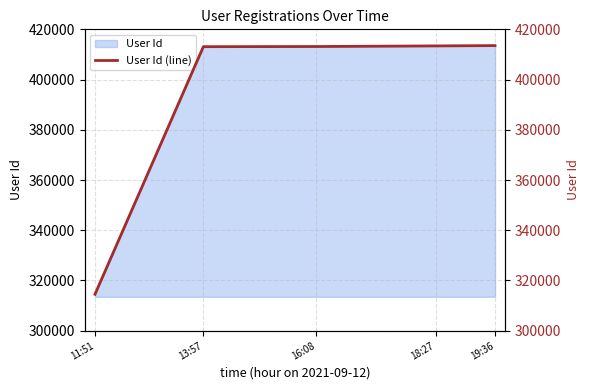

Is it true that the value at 18:27 is 413397?

True